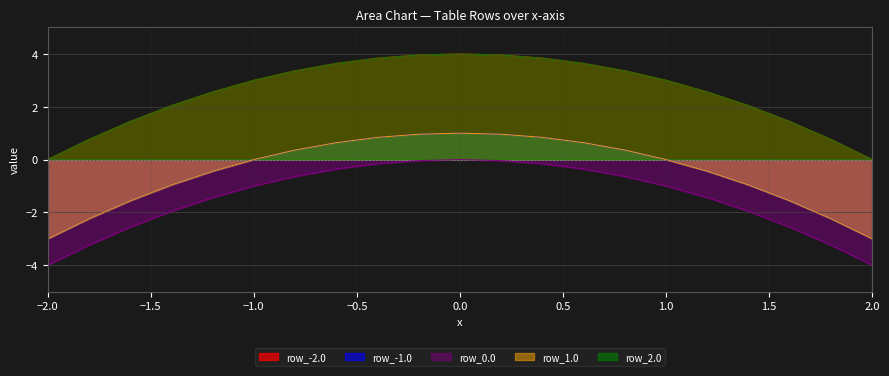

Which series changed the most between -0.4 and 1.0?

row_-1.0